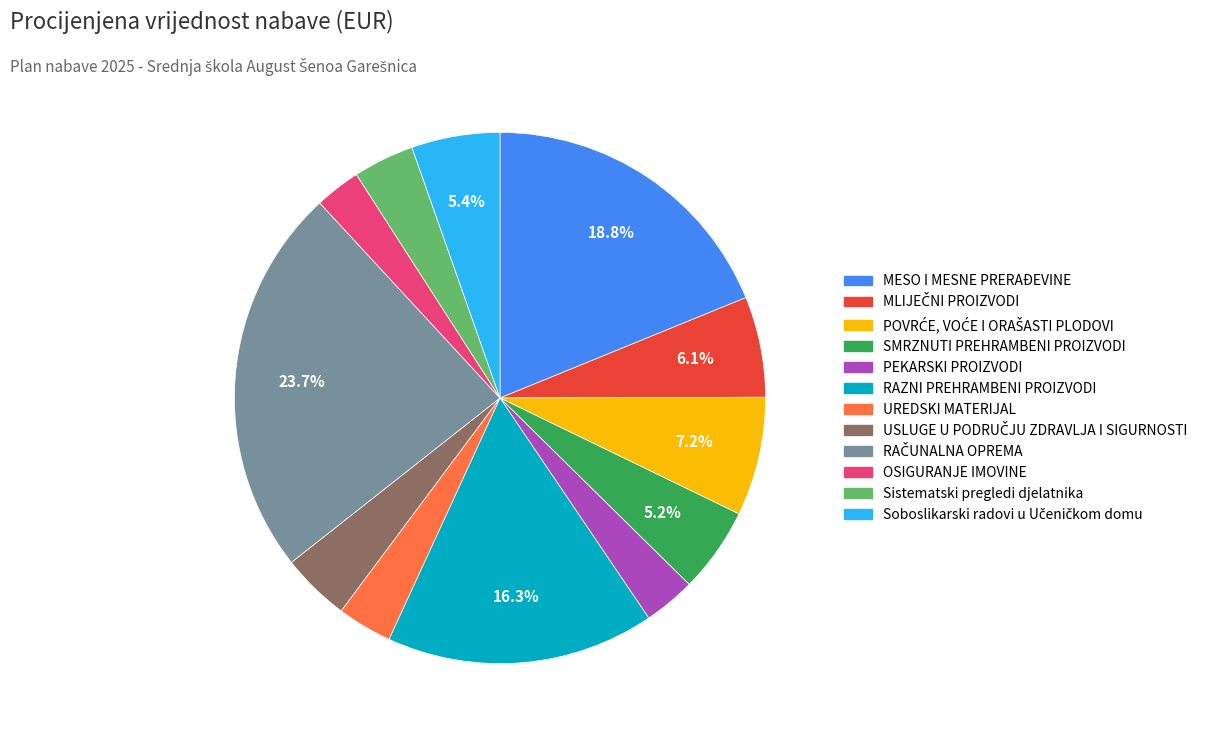

To the nearest percent, what percentage of the pie is SMRZNUTI PREHRAMBENI PROIZVODI?

5%